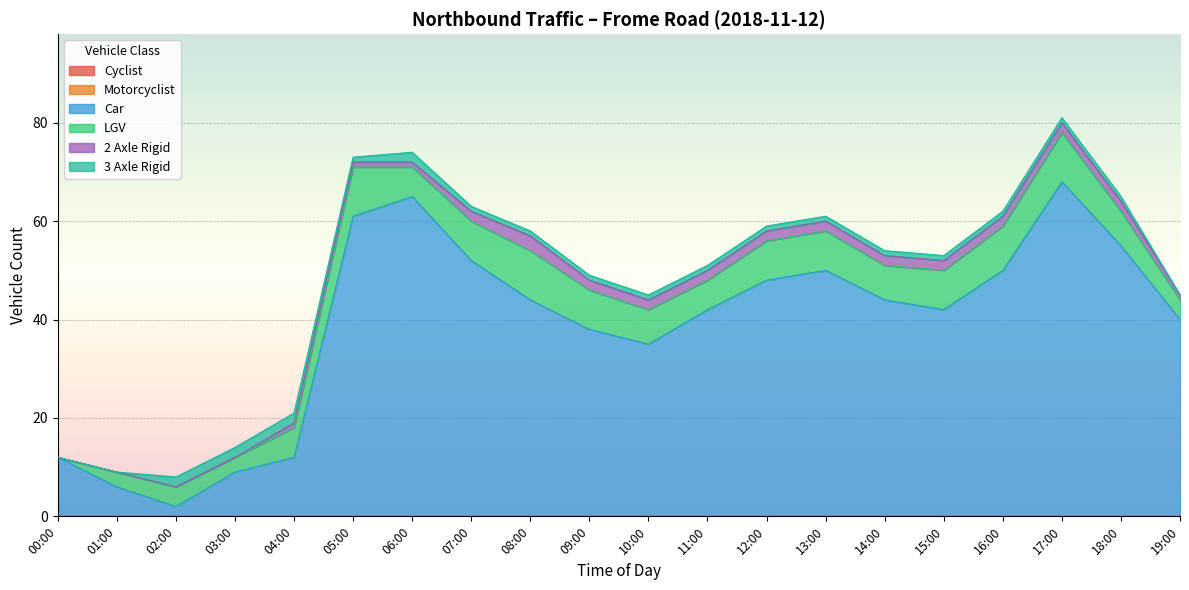

True or false: Car and Cyclist intersect in this chart.

False